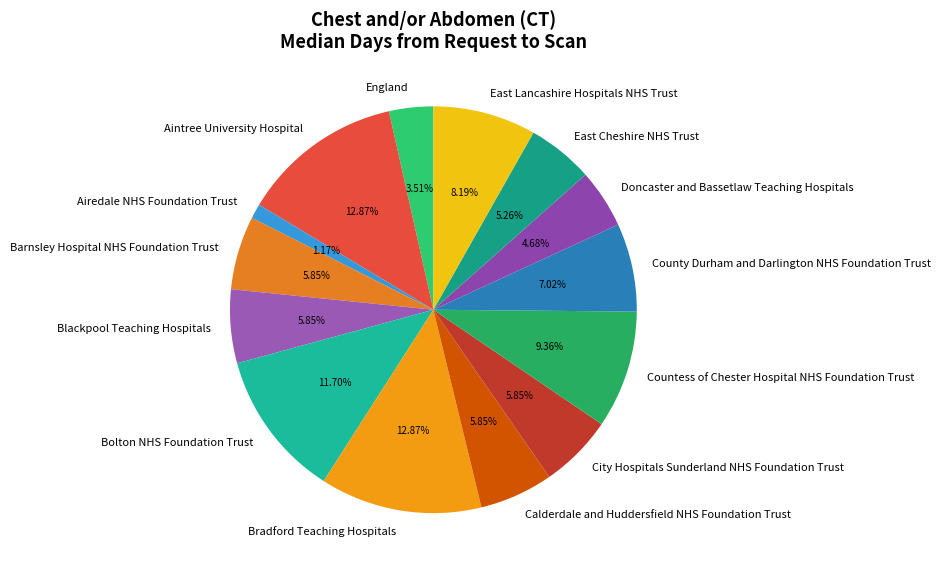

To the nearest percent, what portion does Doncaster and Bassetlaw Teaching Hospitals represent?

5%